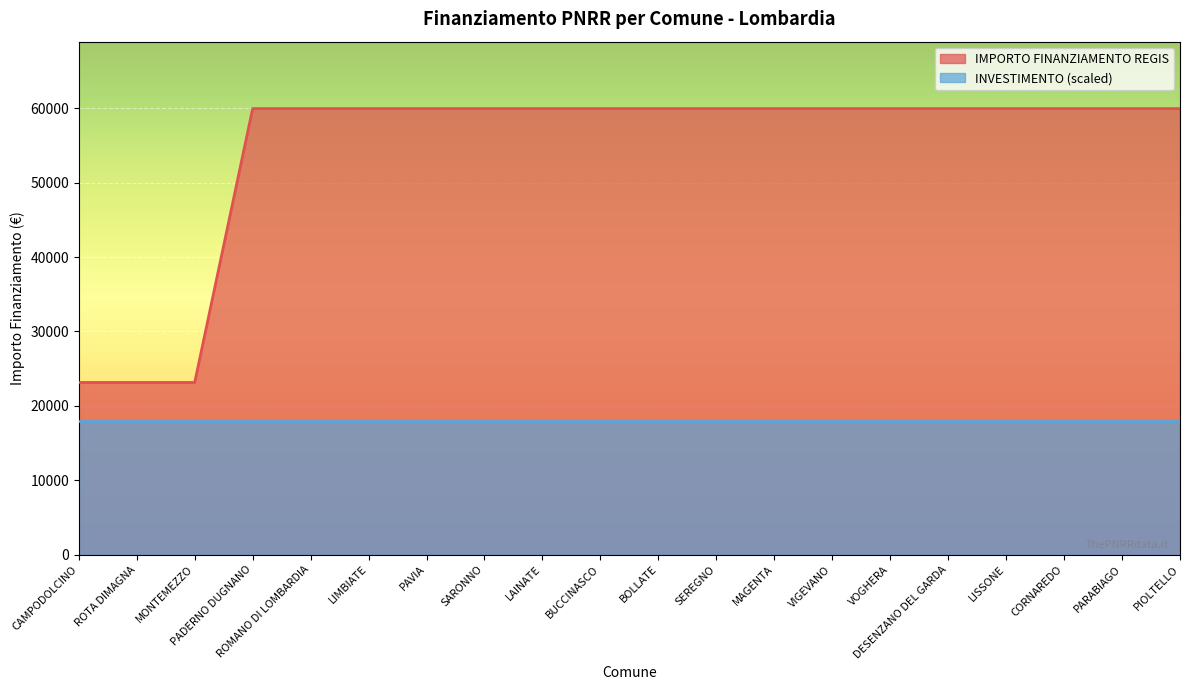

What is the value of the 17th point from the left?

59966